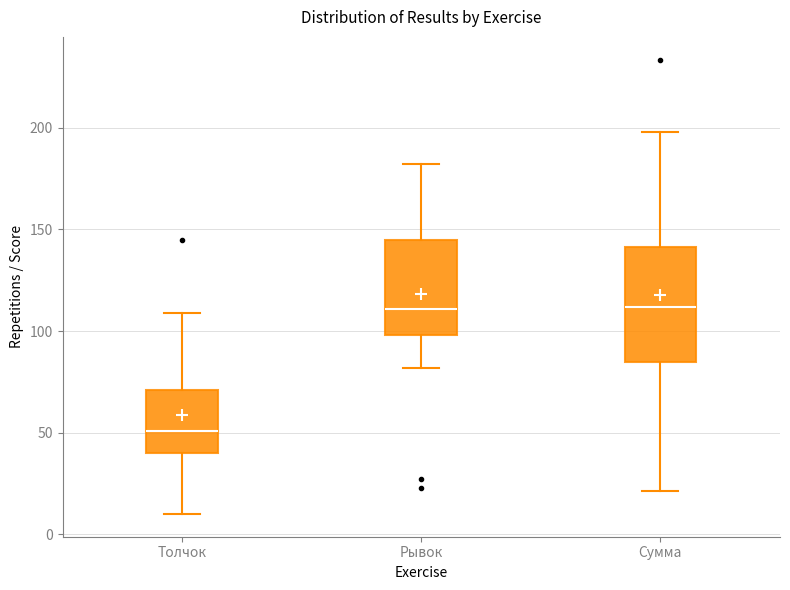

Reading left to right, read every box against the y-axis: the position of its median line, the range the box covers, and the ends of its whiskers. The values are not printed on the chart, so give them approximately, as read against the axis.

Толчок: median 50, box 40 to 70, whiskers 10 to 110
Рывок: median 110, box 100 to 145, whiskers 80 to 180
Сумма: median 110, box 85 to 140, whiskers 20 to 200